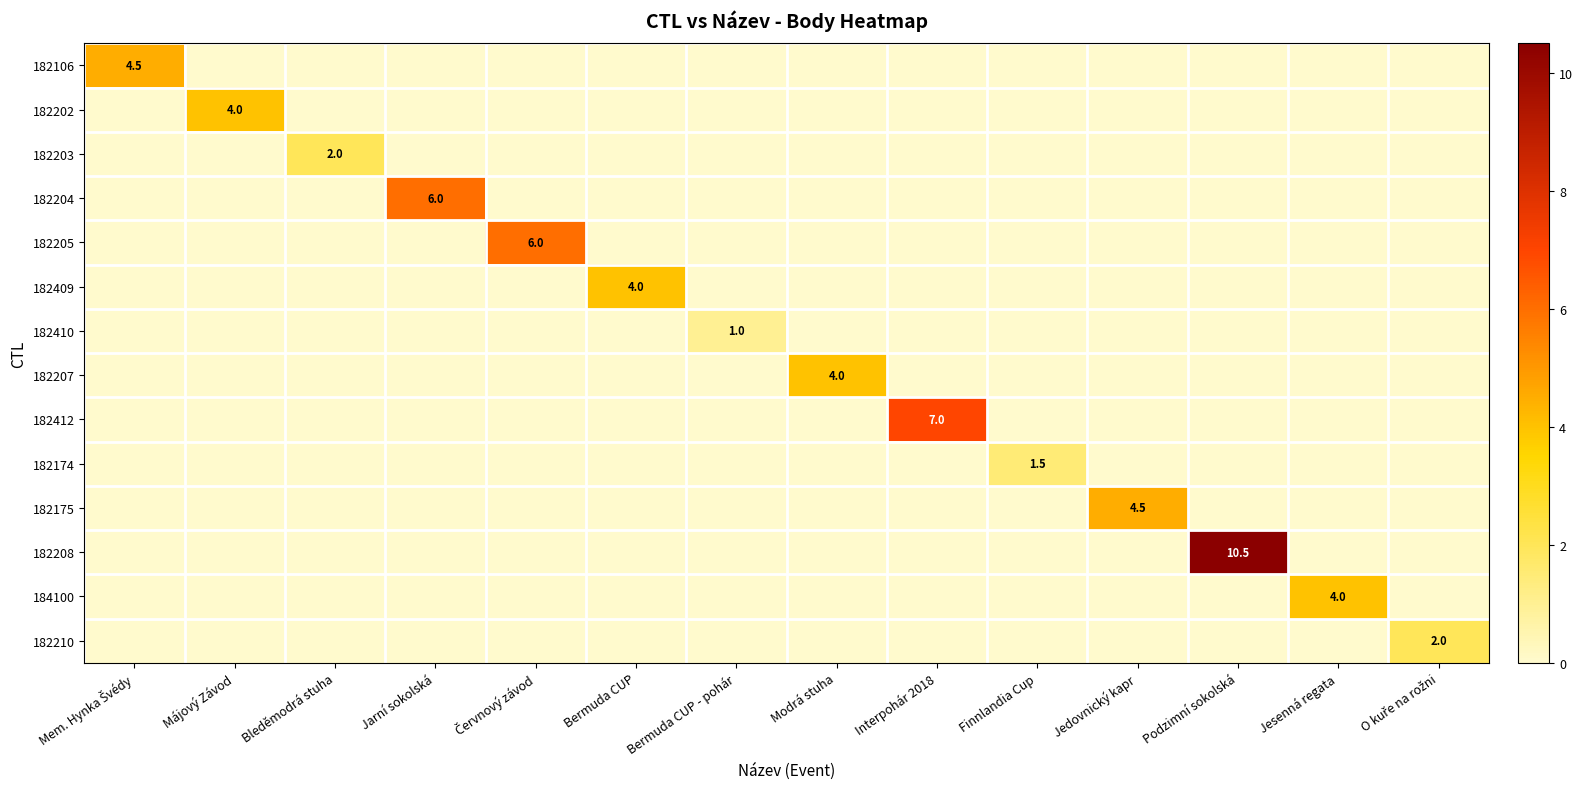

At Jesenná regata, list the series in order from largest to smallest.

184100, 182106, 182202, 182203, 182204, 182205, 182409, 182410, 182207, 182412, 182174, 182175, 182208, 182210